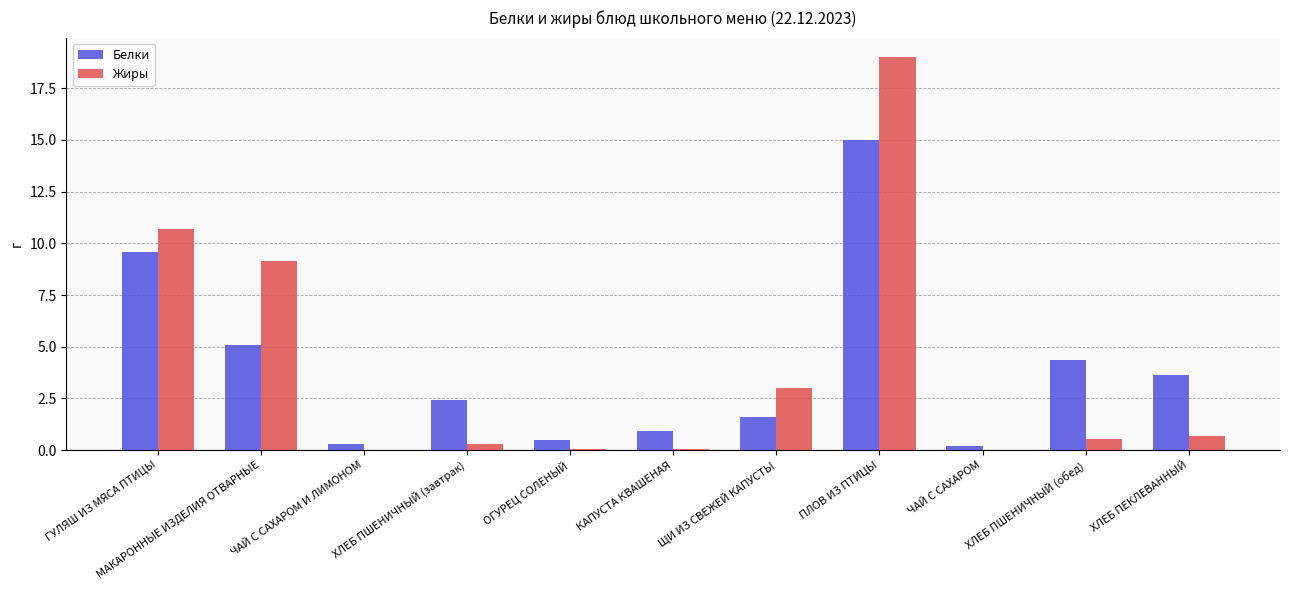

Is the value of Белки at ХЛЕБ ПЕКЛЕВАННЫЙ greater than the value of Жиры at ОГУРЕЦ СОЛЕНЫЙ?

Yes